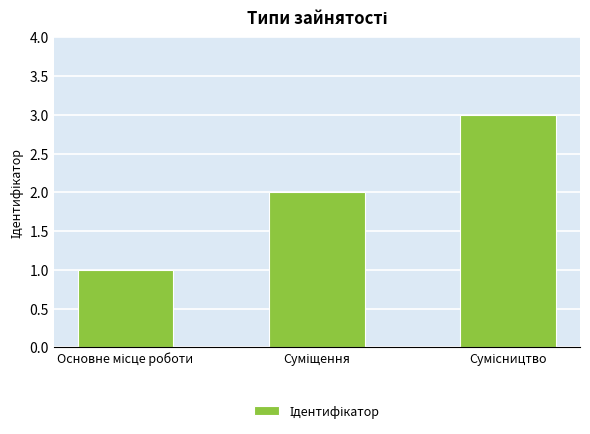

Reading left to right, list all the values displayed in this chart.

1	2	3